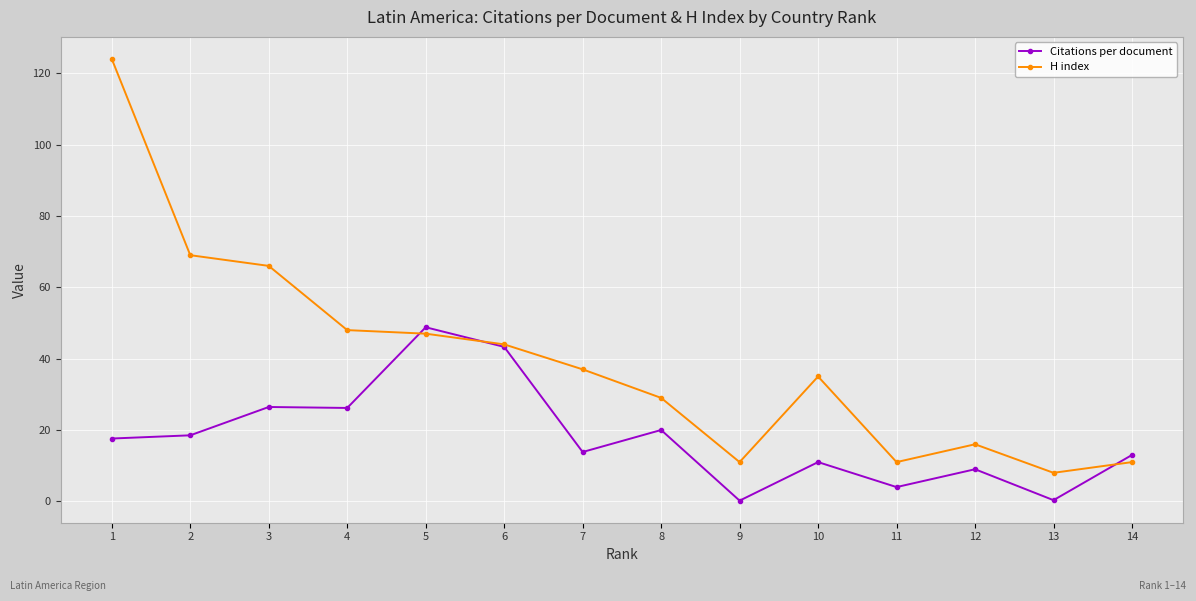

At which category is the sum across all series the highest?

1